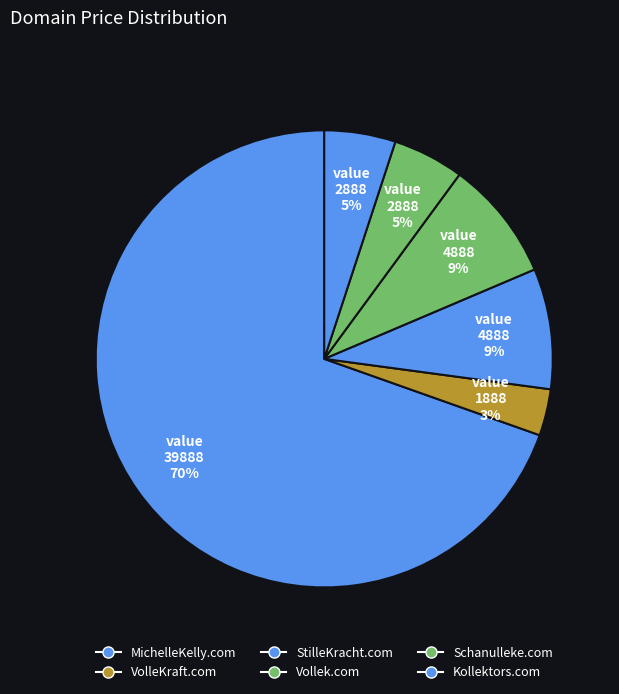

To the nearest percent, what is the difference between the Kollektors.com and Vollek.com slice percentages?

3%